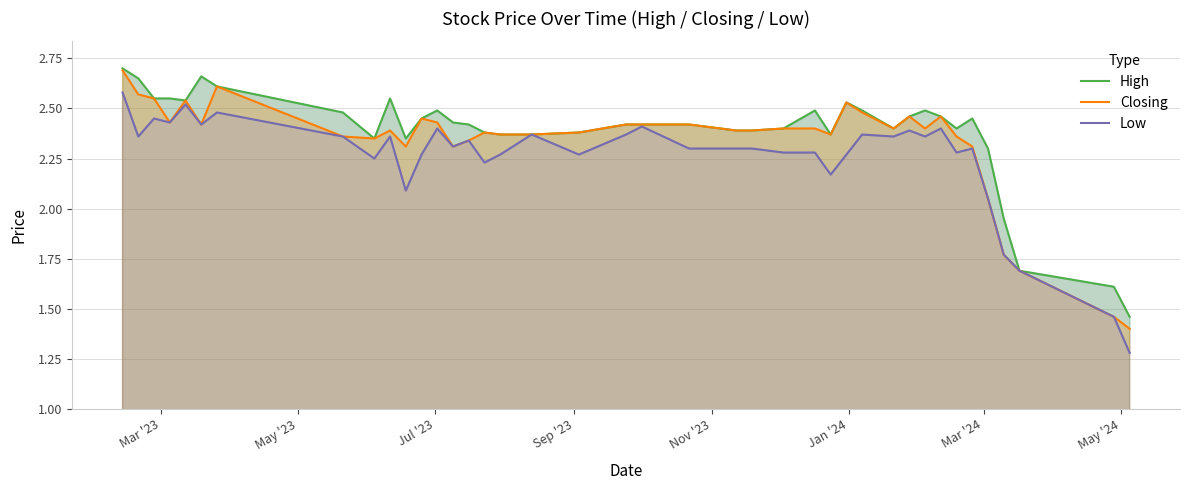

Which series has the widest spread of values?

Low